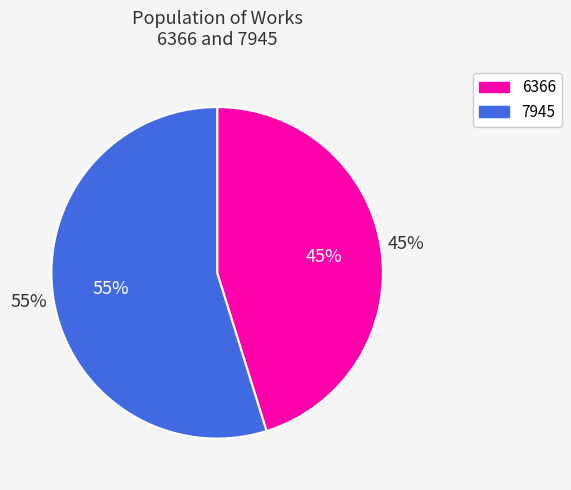

How many segments does this pie chart have?

2